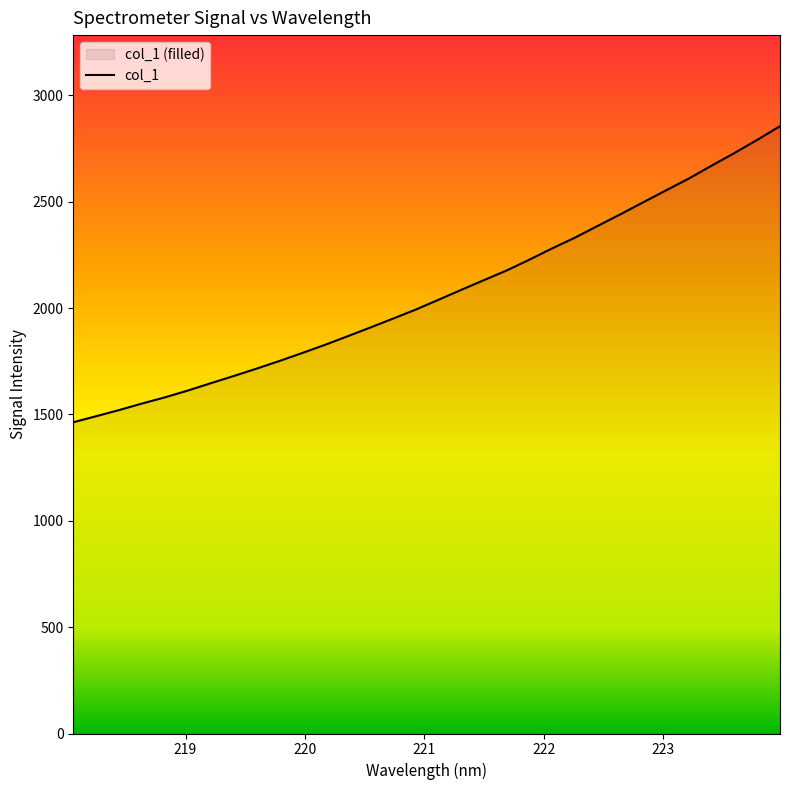

What is the label of the 7th point from the left?

219.2067